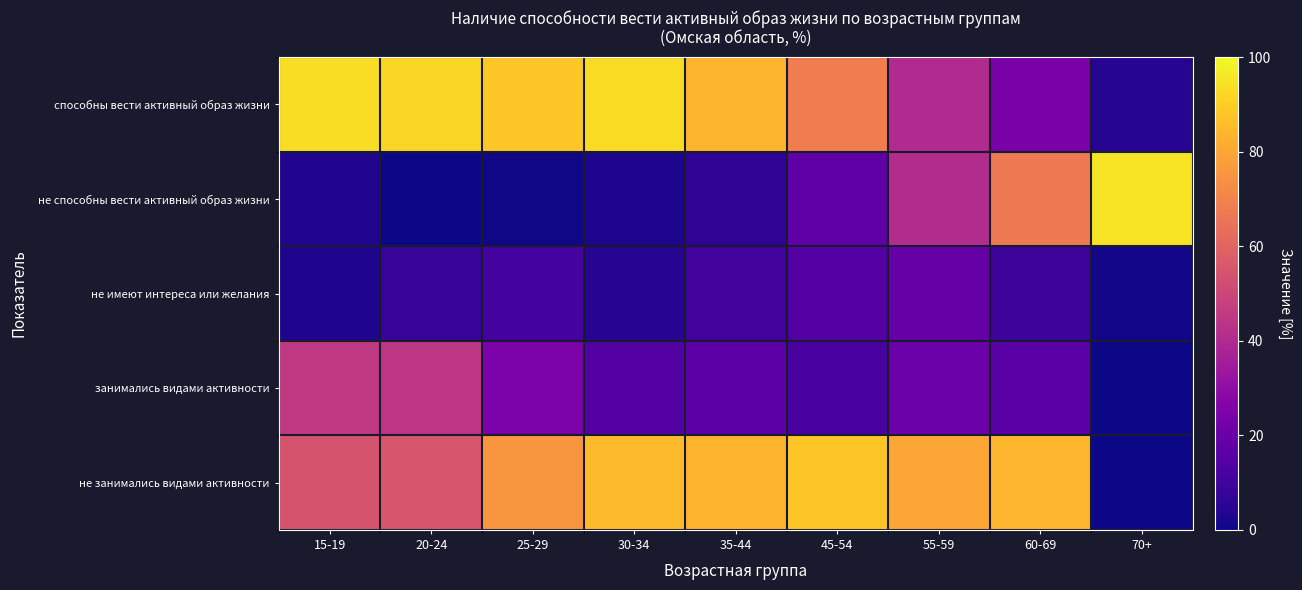

Which series has the largest total across all categories?

не занимались видами активности